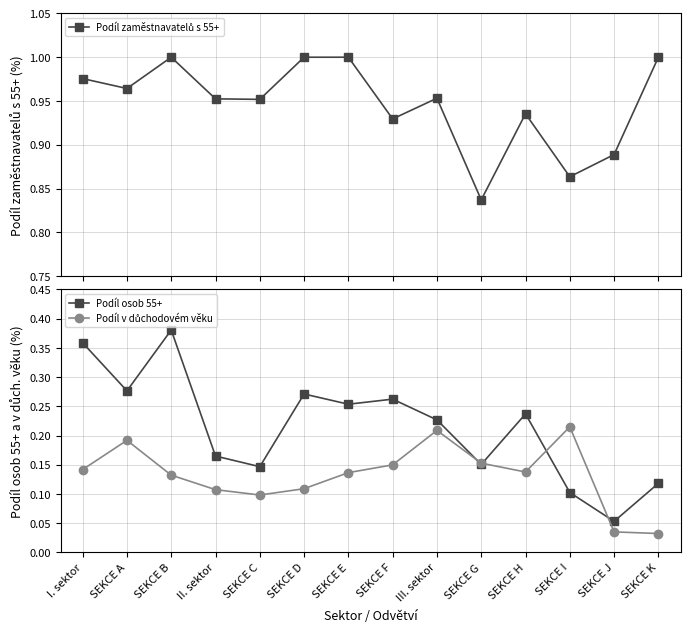

True or false: Podíl zaměstnavatelů s 55+ and Podíl v důchodovém věku intersect in this chart.

False